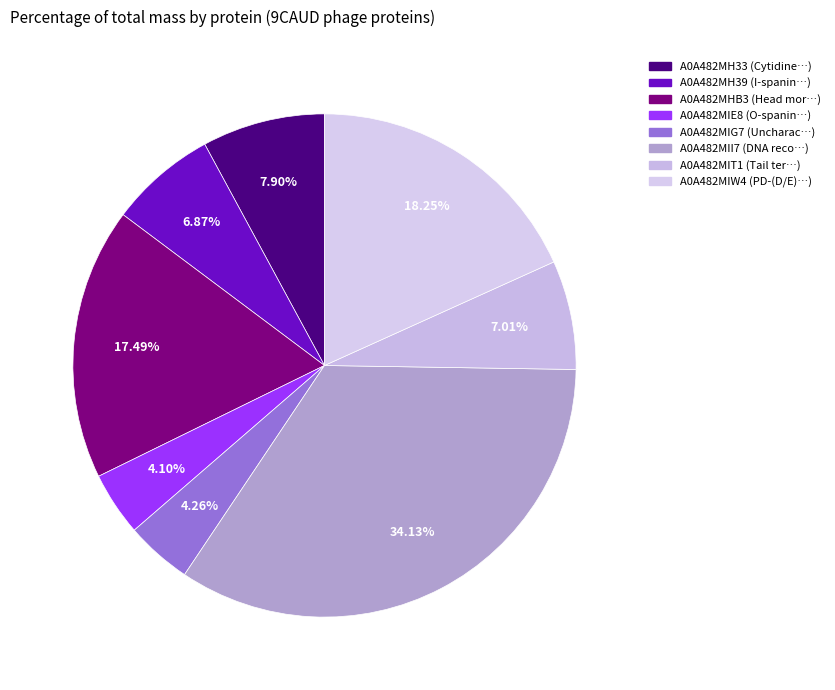

Approximately how many times larger is the value at A0A482MHB3 compared to A0A482MIE8?

4.3